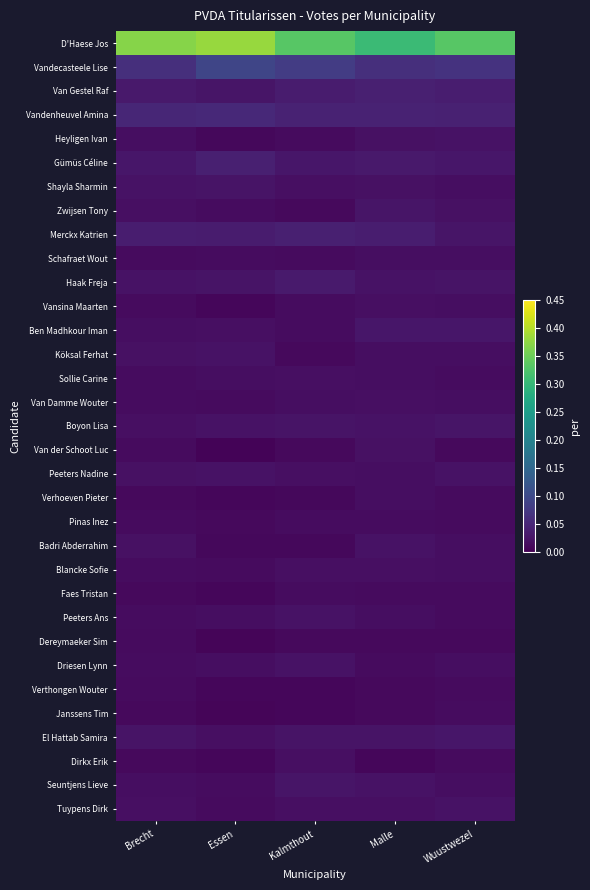

Between Brecht and Wuustwezel, which series saw the biggest shift?

D'Haese Jos